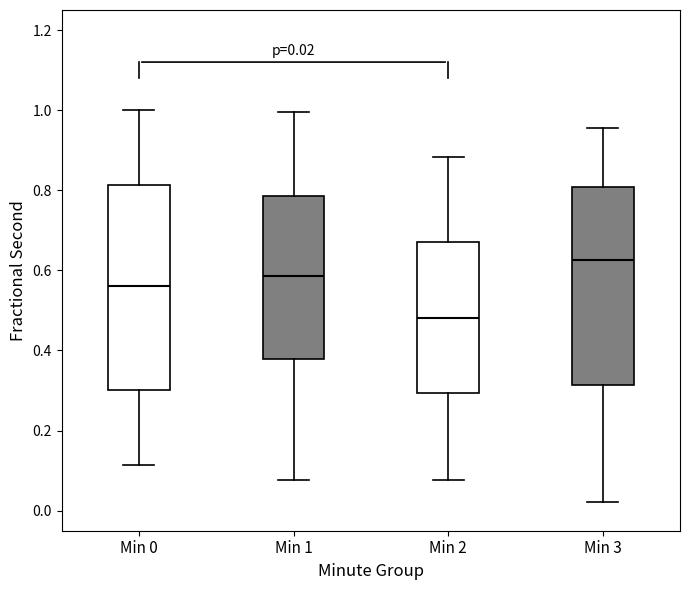

Which box's median line is the lowest?

Min 2